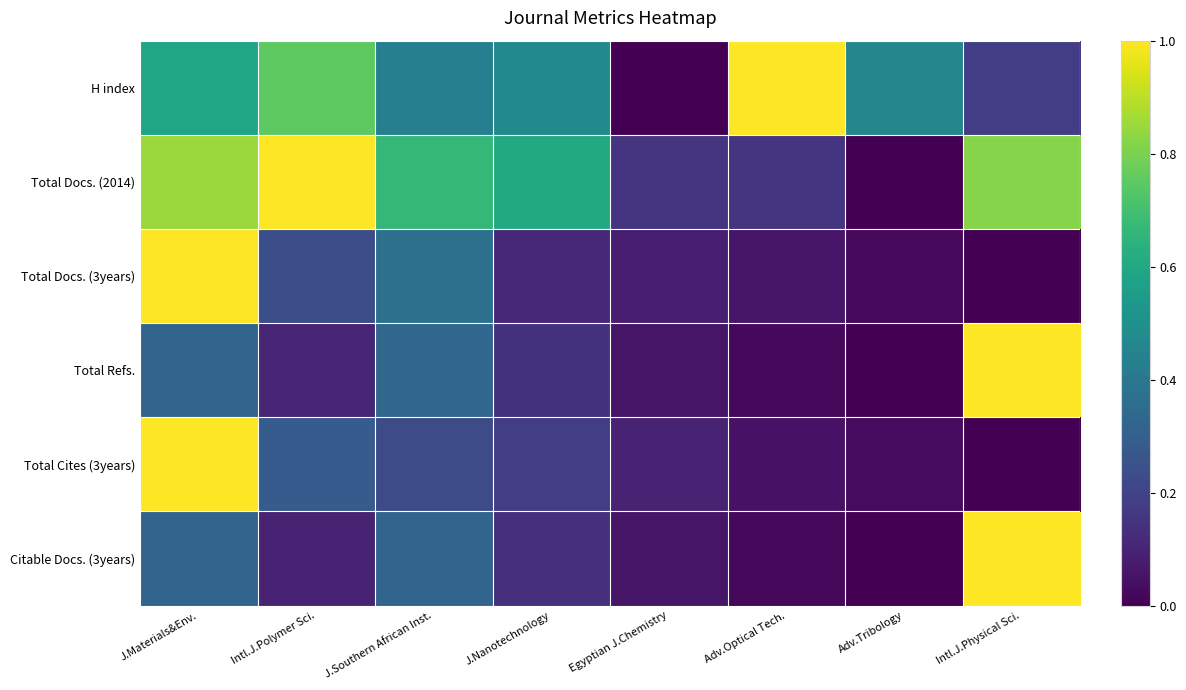

At which category is the sum across all series the highest?

J.Materials&Env.